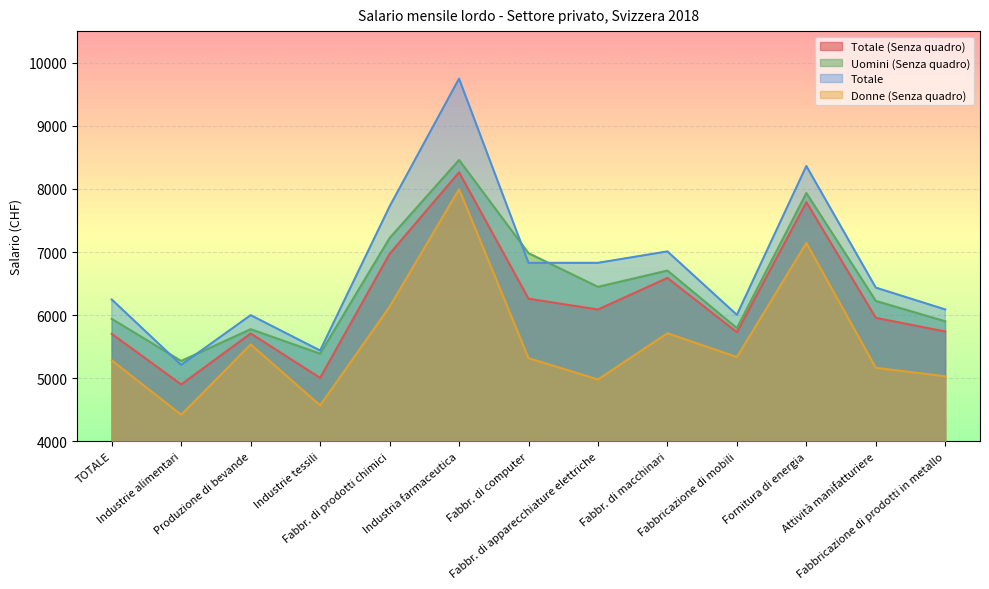

Is the value of Totale (Senza quadro) at Fabbricazione di prodotti in metallo greater than the value of Totale at Industrie tessili?

Yes